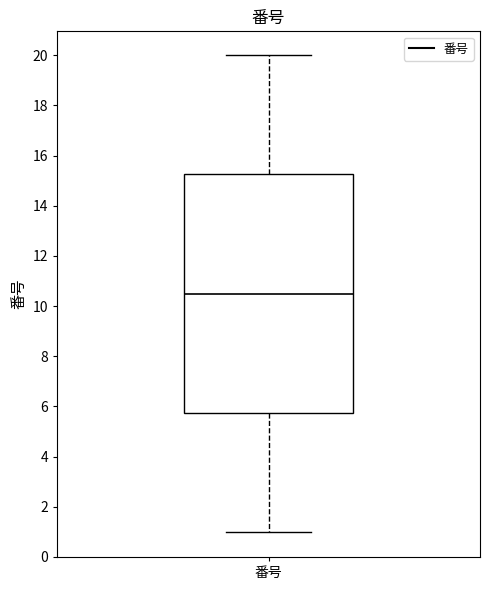

Where does the lower whisker of the box for 番号 end on the y-axis? The values are not printed on the chart, so give them approximately, as read against the axis.

1.0